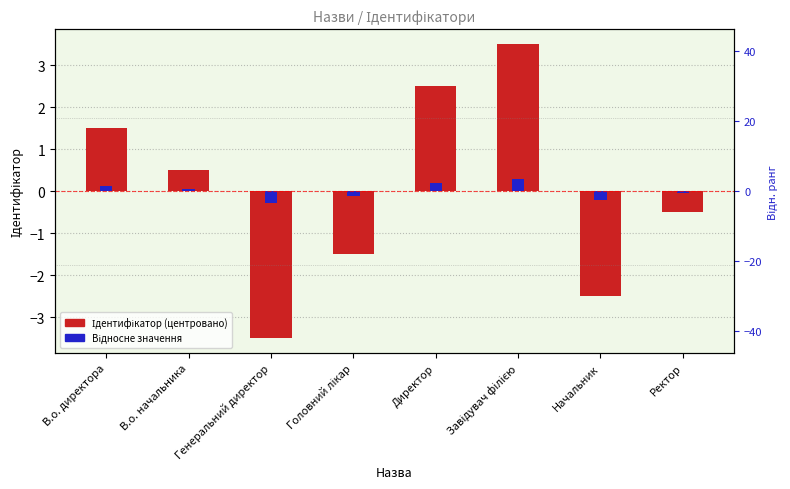

What is the difference between the highest and lowest values at Генеральний директор?

3.2